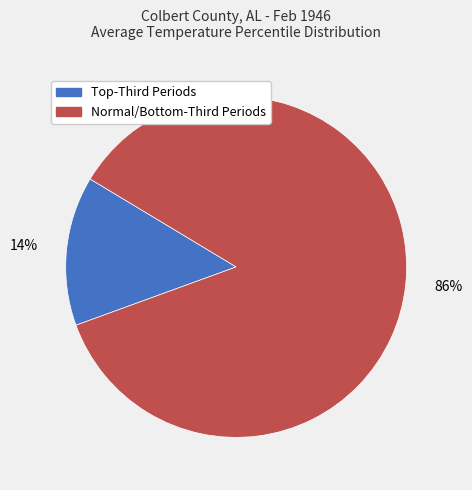

Which category has the biggest portion of the pie?

Normal/Bottom-Third Periods